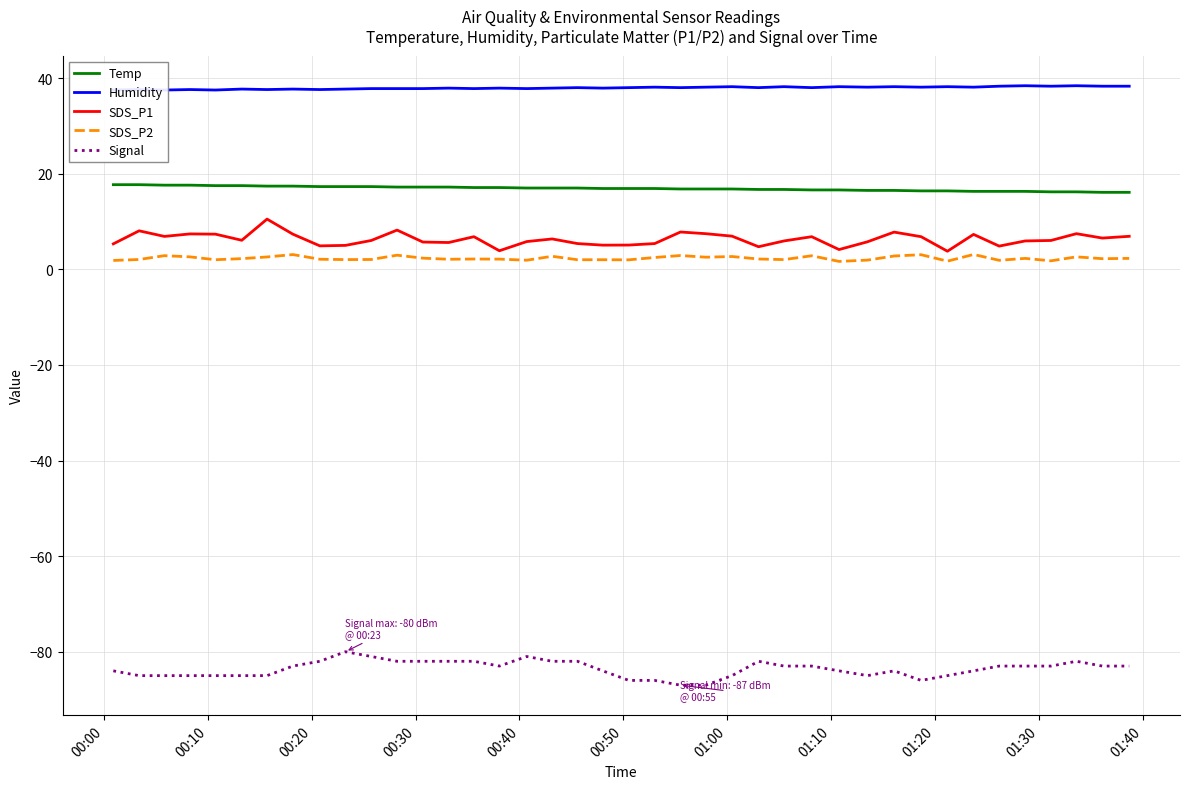

True or false: SDS_P1 and Temp cross at least once.

False